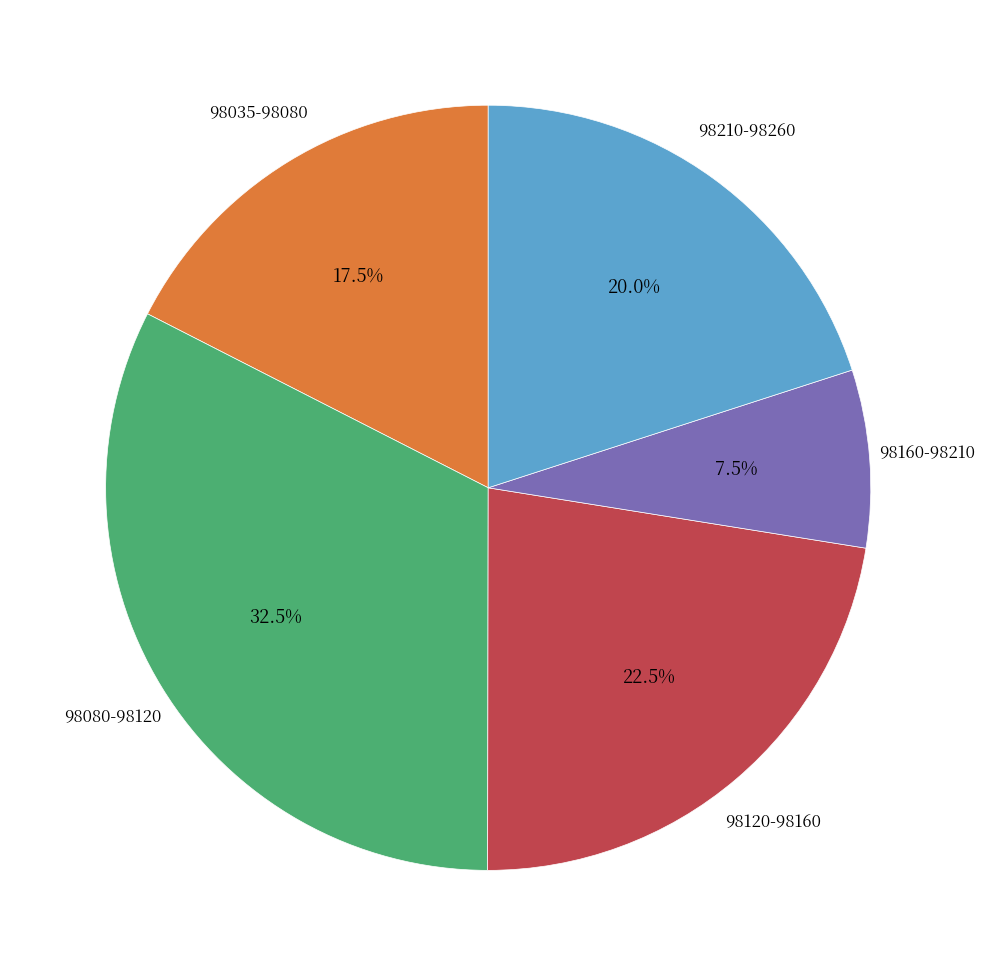

How many segments does this pie chart have?

5